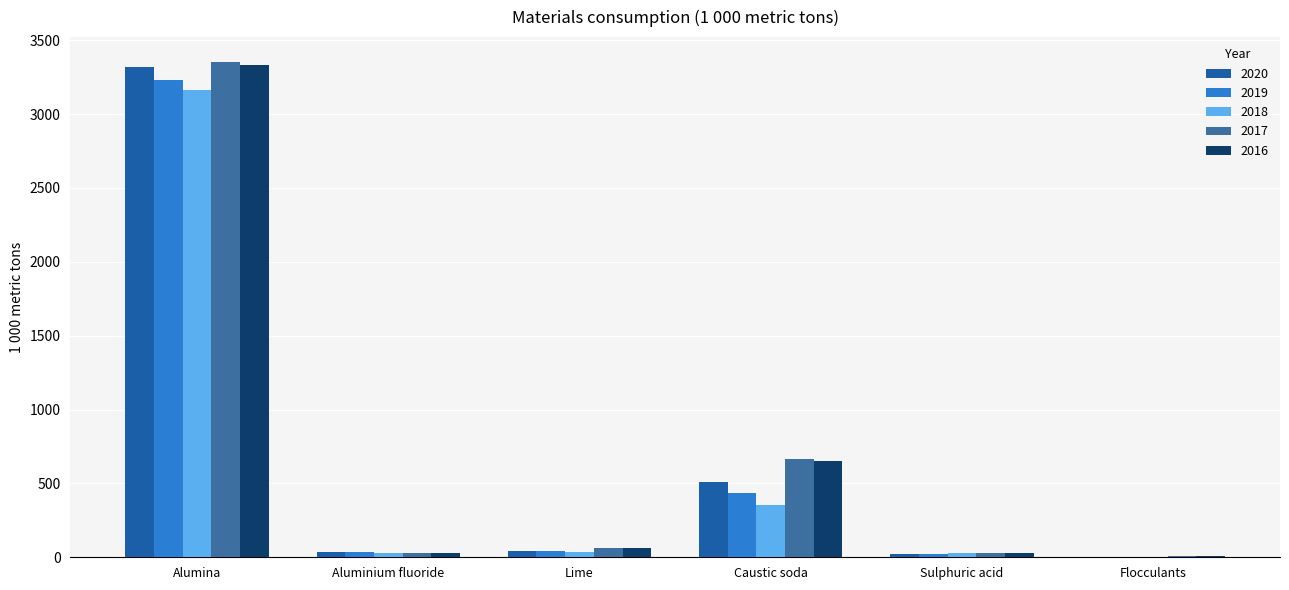

What is the label of the 3rd bar from the left?

Lime